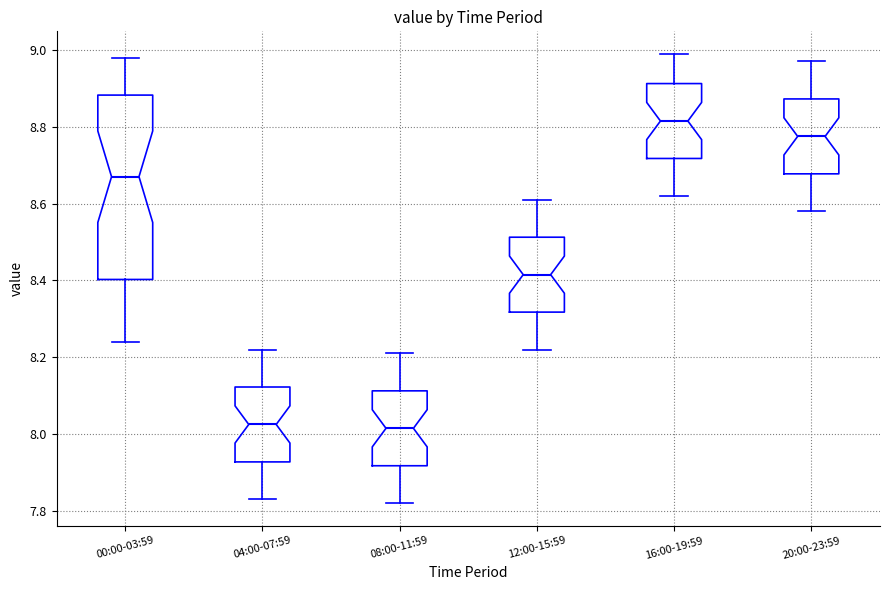

Where is the upper edge of the box for 20:00-23:59 on the y-axis? The values are not printed on the chart, so give them approximately, as read against the axis.

8.88